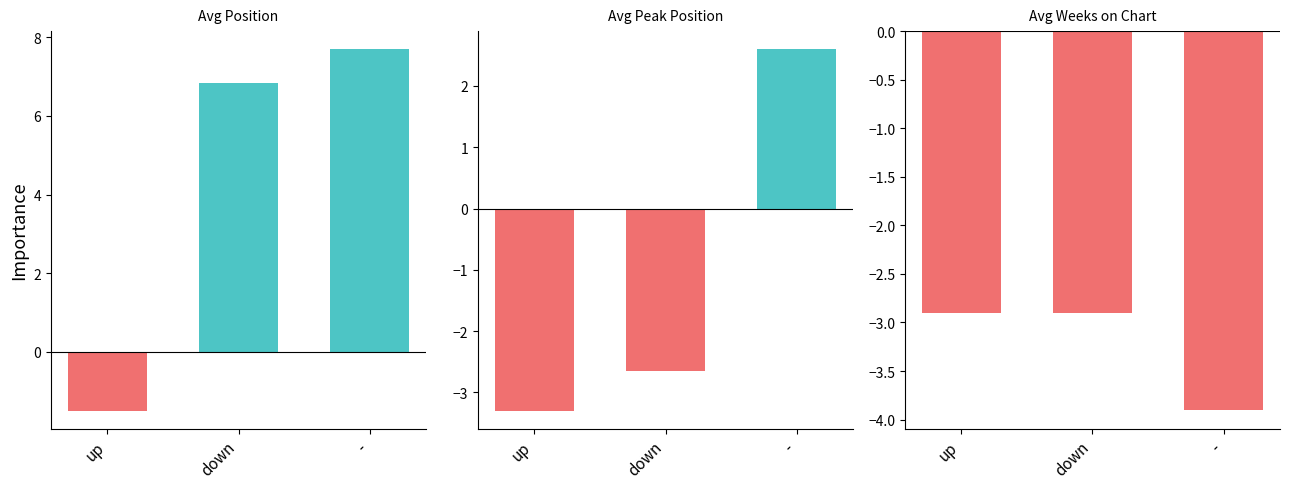

At how many categories does at least one series exceed 5?

2